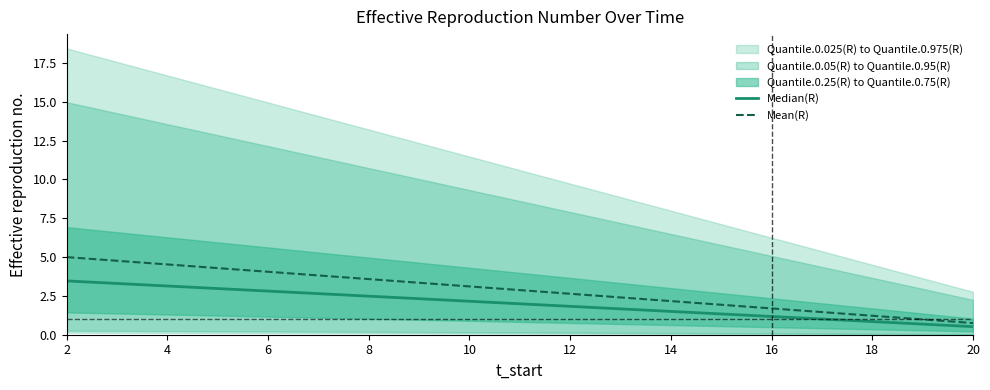

Is it true that Median(R) equals 0.5 at 20?

True